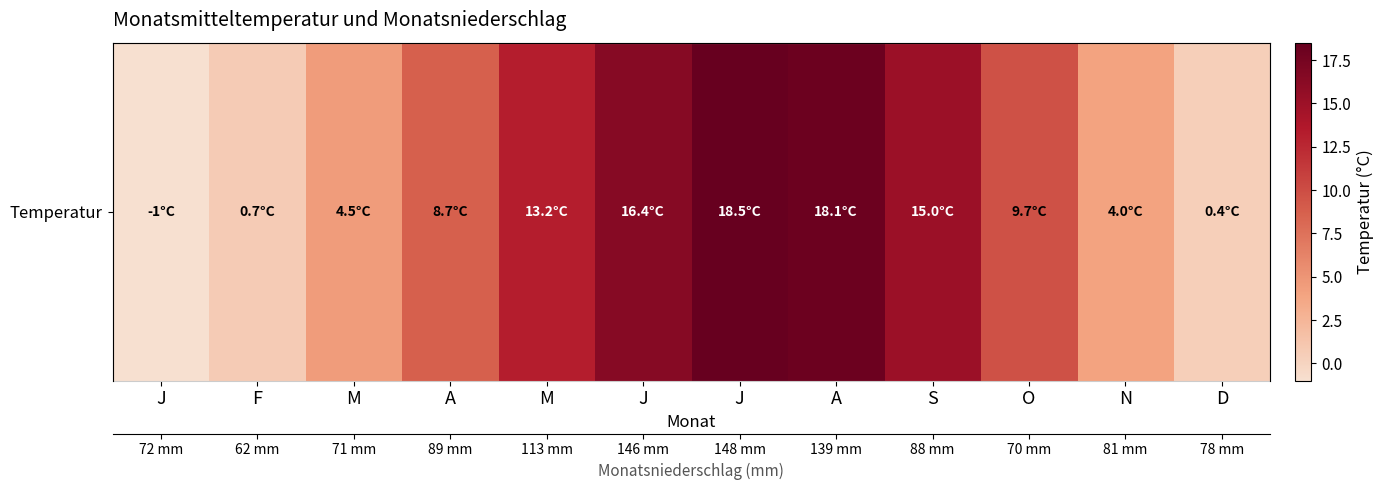

What is the sum of the values at N and O?

13.7